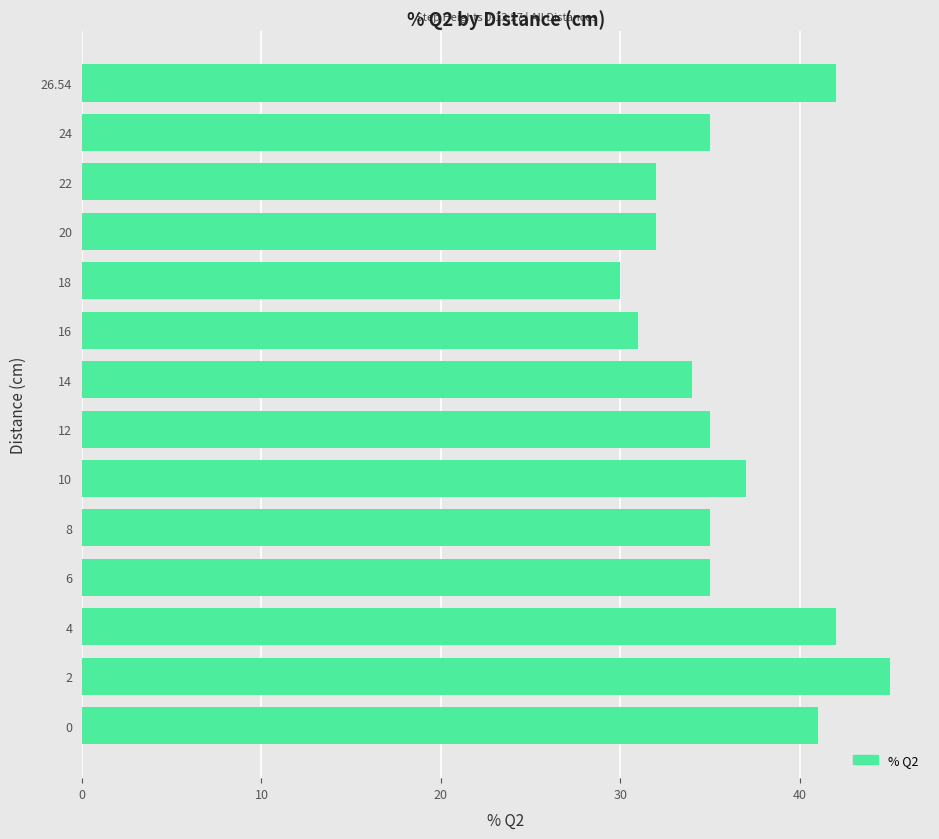

What is the change in value from 6 to 20?

-3